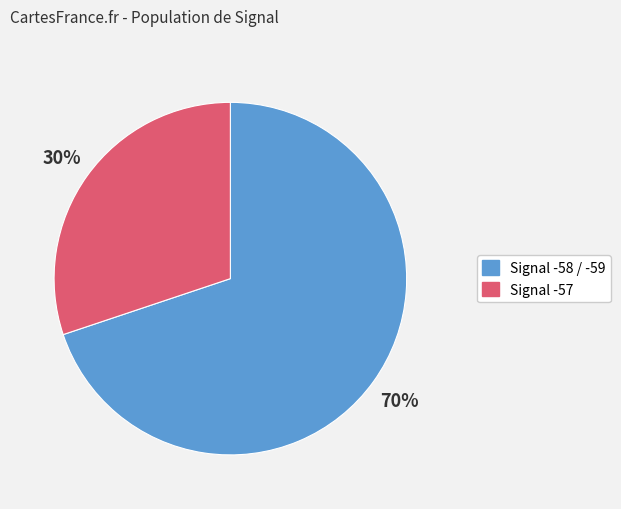

How many segments does this pie chart have?

2